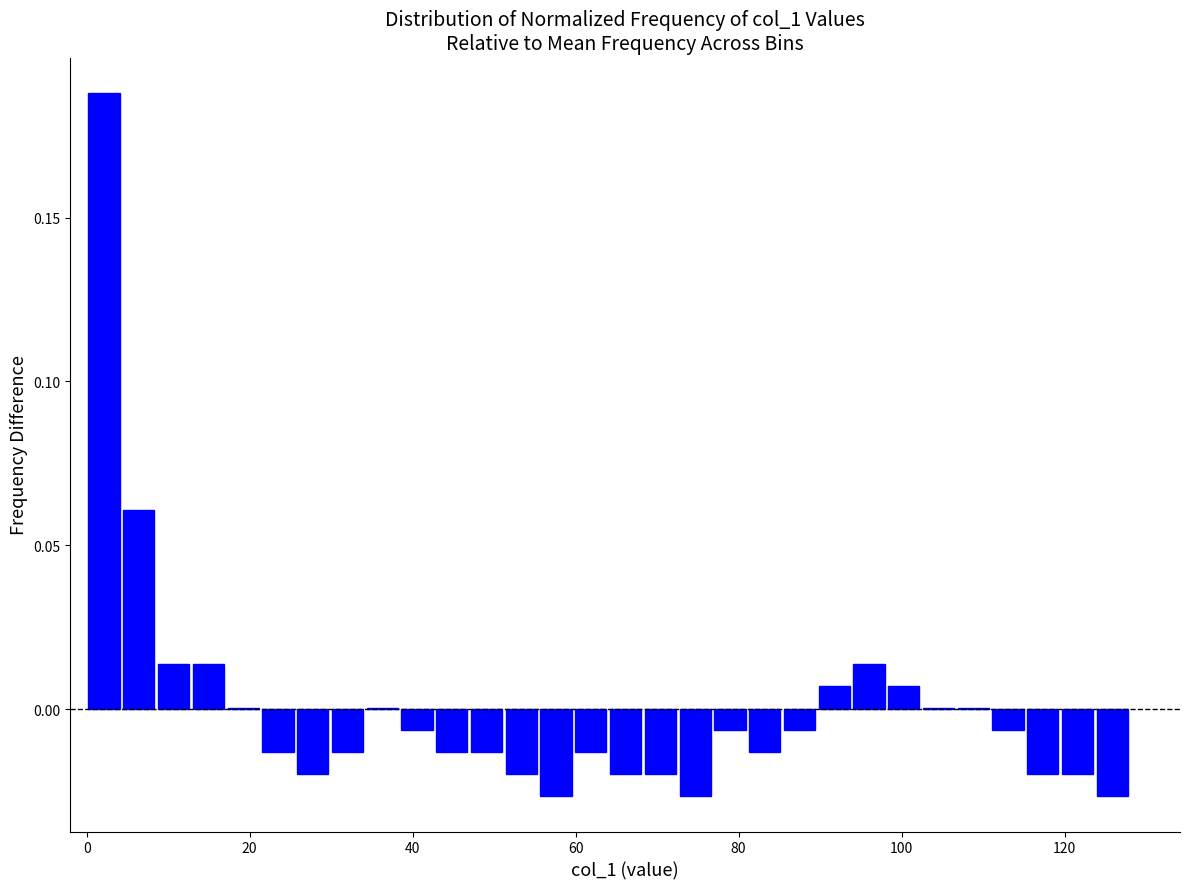

Around what value on the x-axis is the tallest bar? Give the approximate position of its centre, as read against the axis.

2